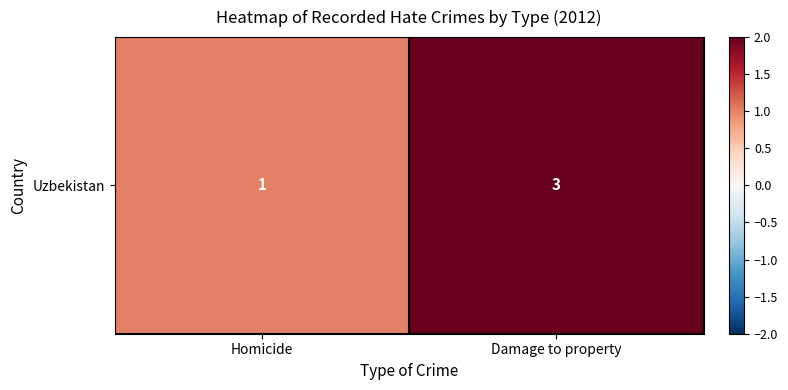

At which label is the value closest to 2?

Homicide